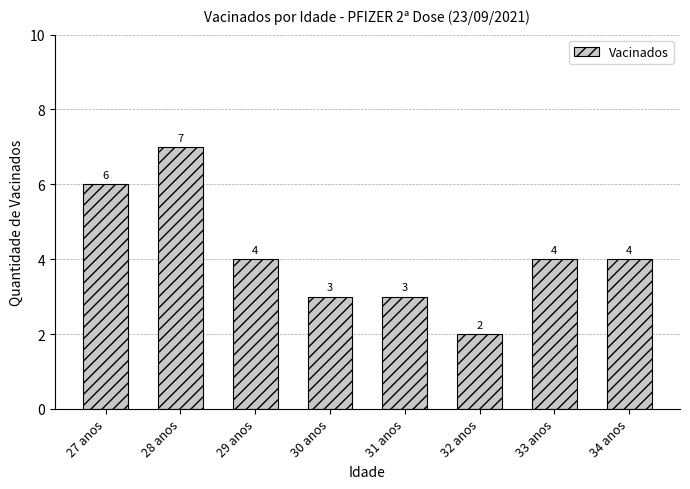

What is the minimum value shown in the chart?

2